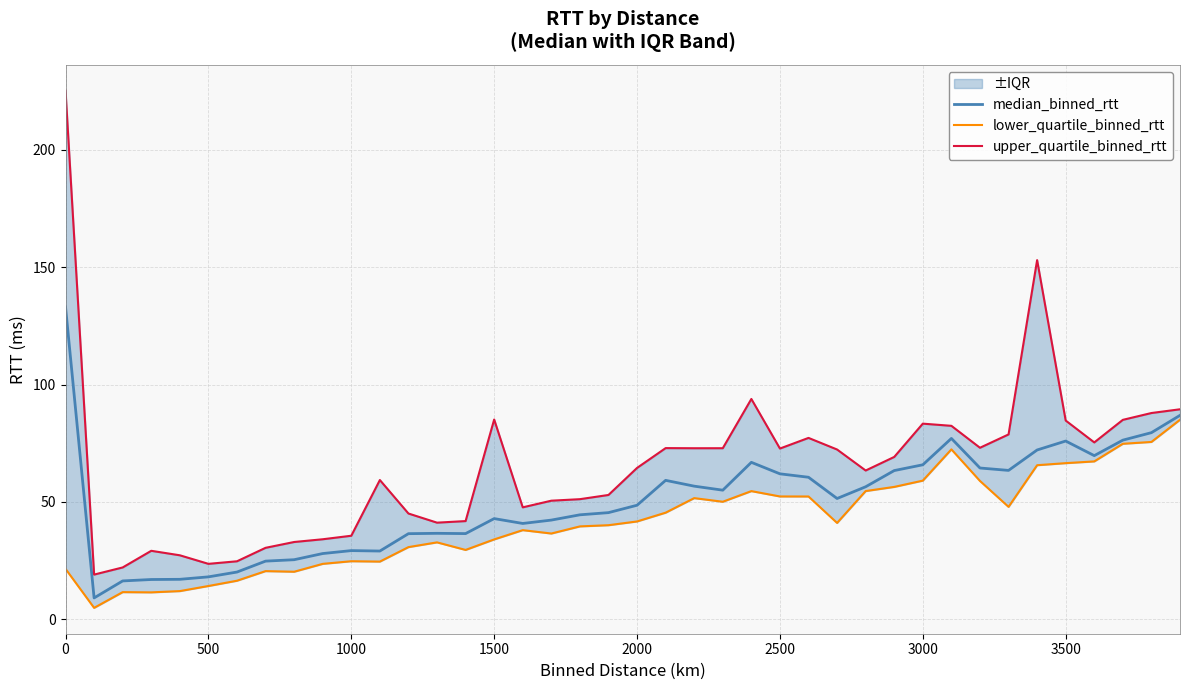

How many categories are shown in the chart?

40